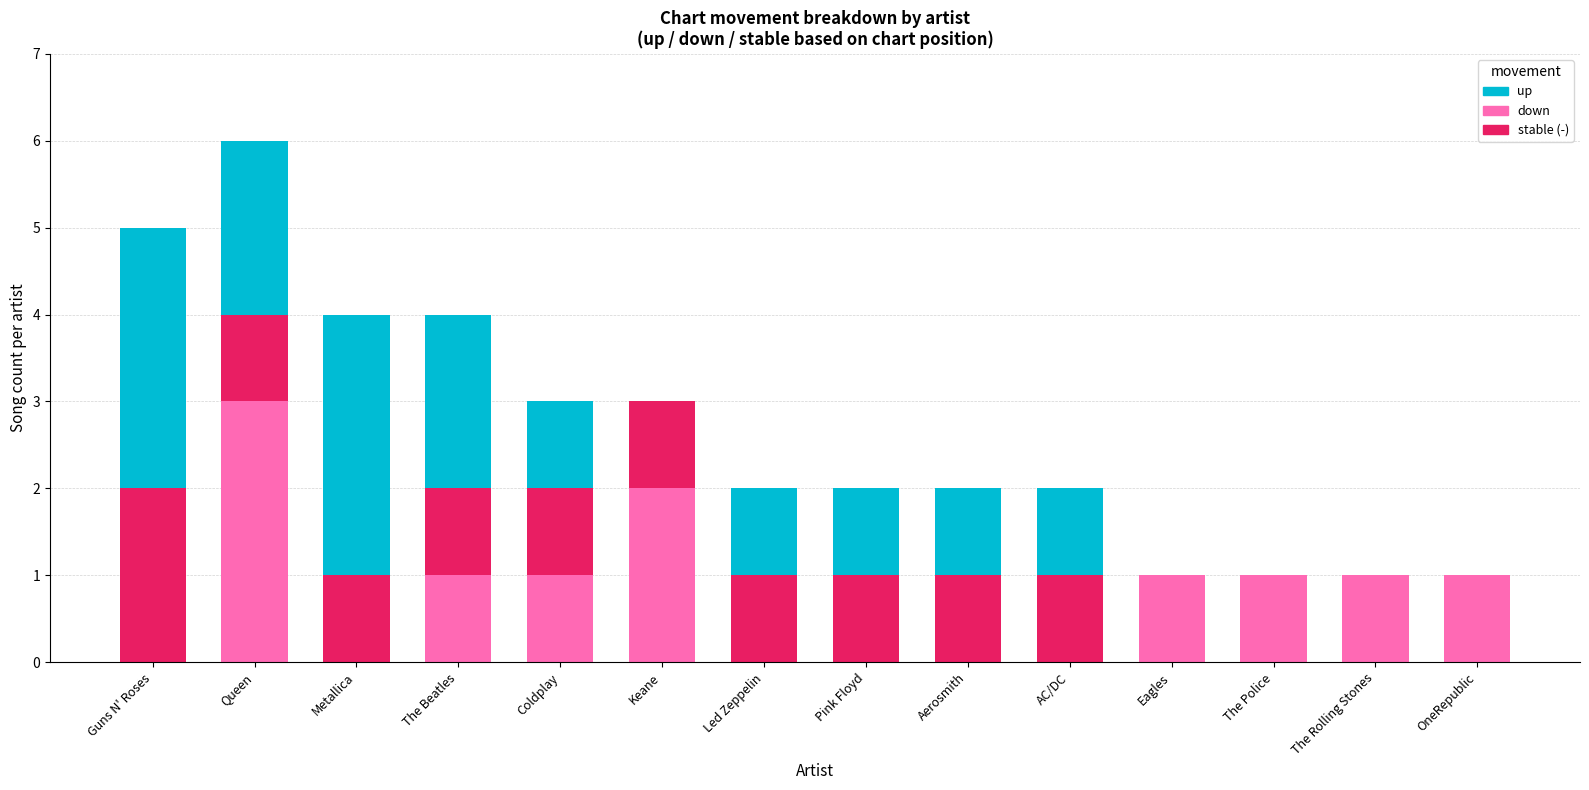

What is the total value across all series at Metallica?

4